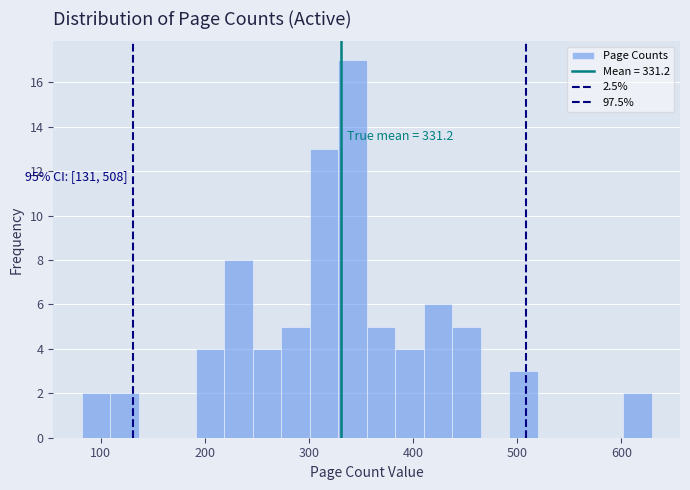

Around what value on the x-axis is the tallest bar? Give the approximate position of its centre, as read against the axis.

340